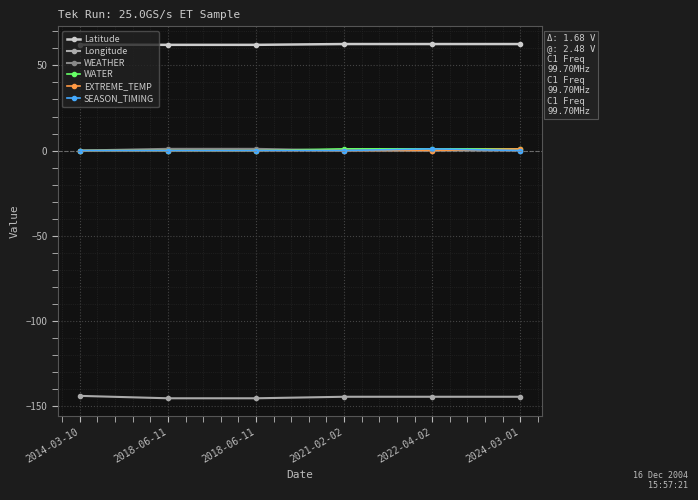

Reading right to left, what are all the values shown in this chart?

Latitude: 62.6	62.6	62.6	62.1	62.1	62.2
Longitude: -144.7	-144.7	-144.7	-145.5	-145.5	-144.1
WEATHER: 0.0	0.0	0.0	1.0	1.0	0.0
WATER: 1.0	1.0	1.0	0.0	0.0	0.0
EXTREME_TEMP: 1.0	0.0	0.0	0.0	0.0	0.0
SEASON_TIMING: 0.0	1.0	0.0	0.0	0.0	0.0